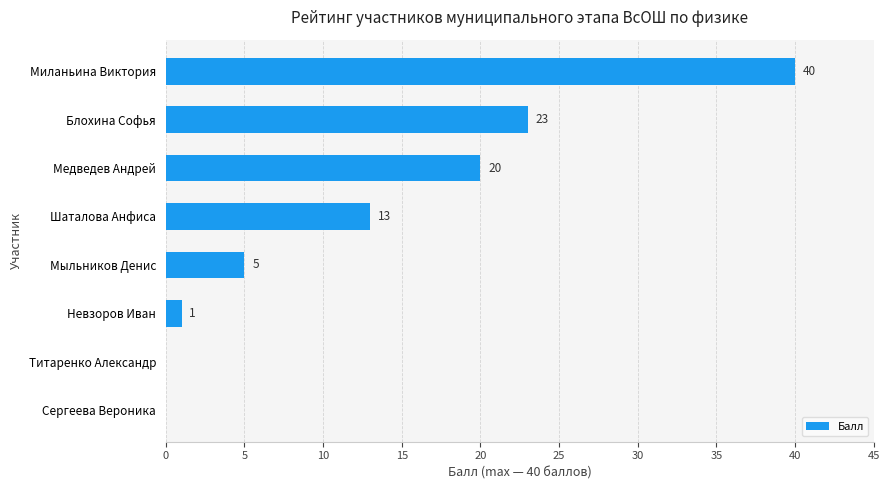

True or false: the data shows 11 at Медведев Андрей.

False